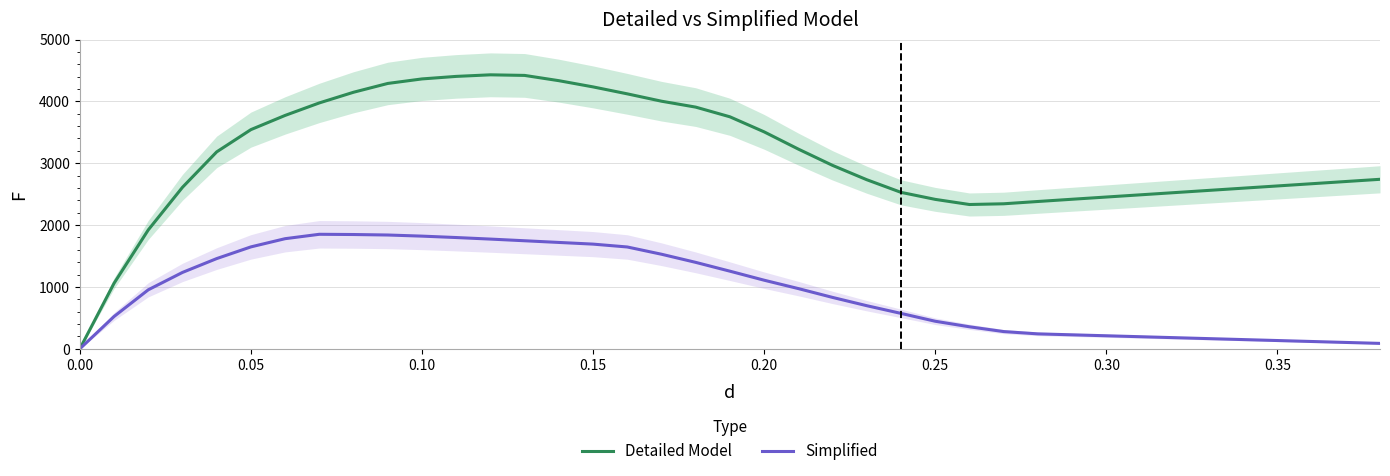

What value does the Detailed Model series have at 0.25?

2415.9